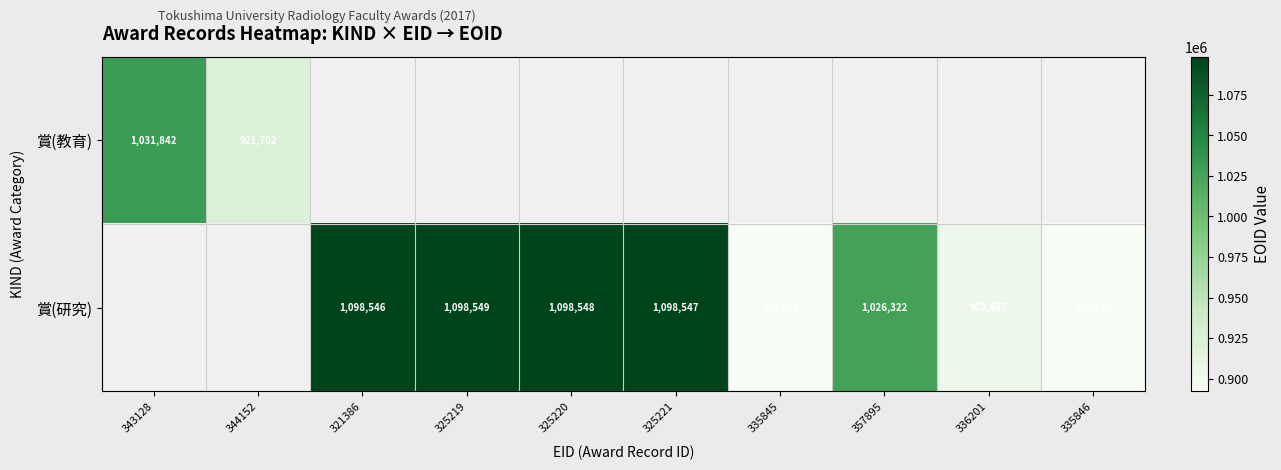

Is it true that 賞(研究) equals 1479153.9 at 325220?

False